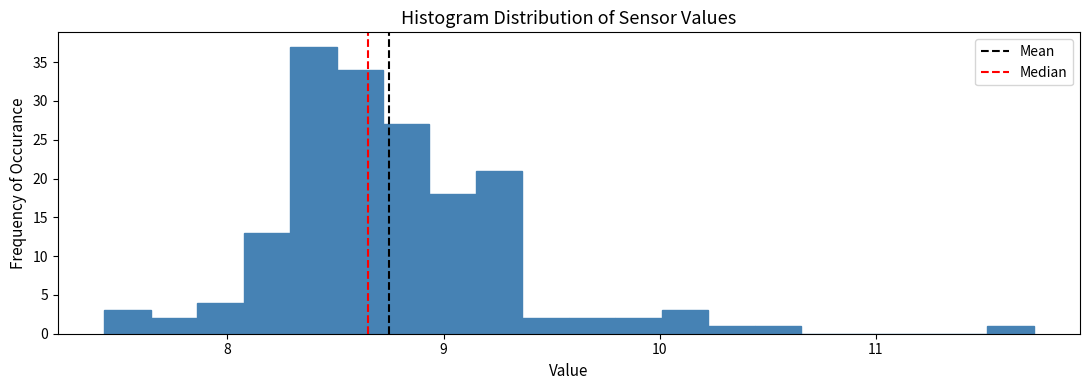

Around what value on the x-axis is the tallest bar? Give the approximate position of its centre, as read against the axis.

8.4